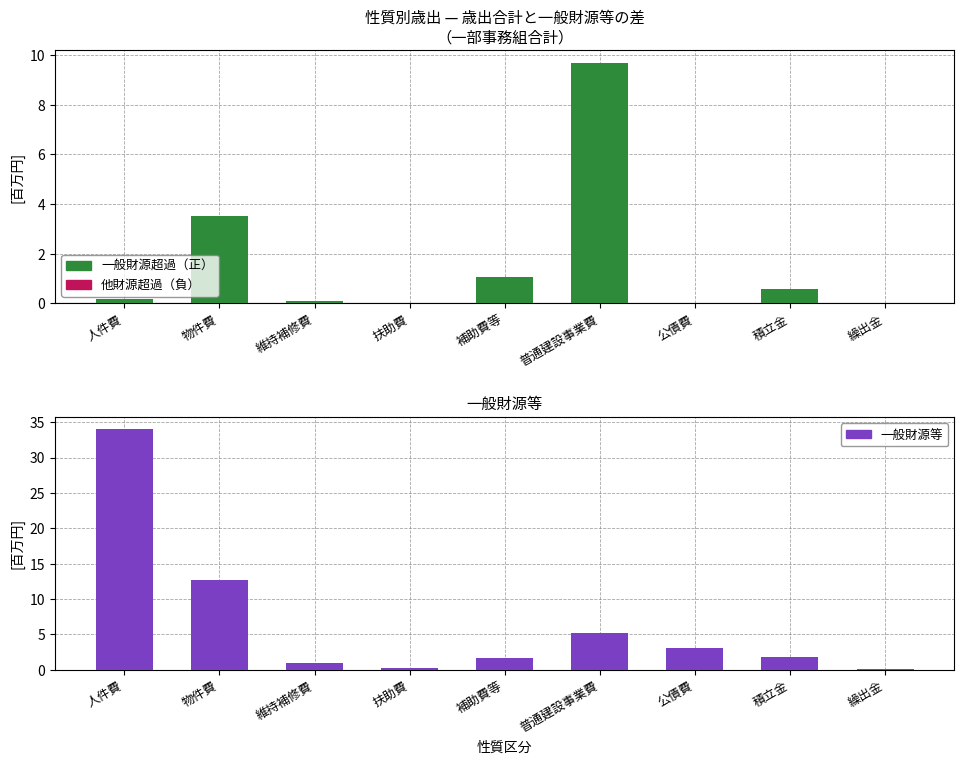

At which category does the chart reach its minimum across all series?

繰出金